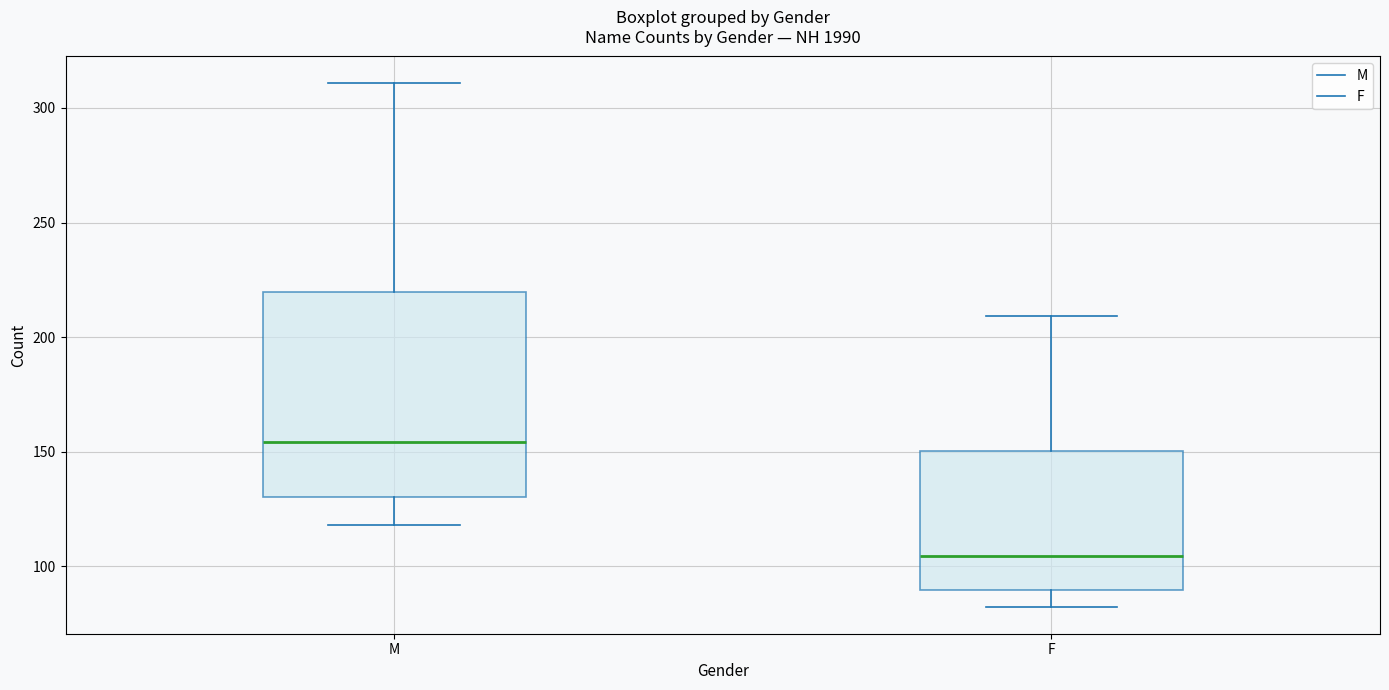

Where does the median line of the box for M sit on the y-axis? The values are not printed on the chart, so give them approximately, as read against the axis.

155